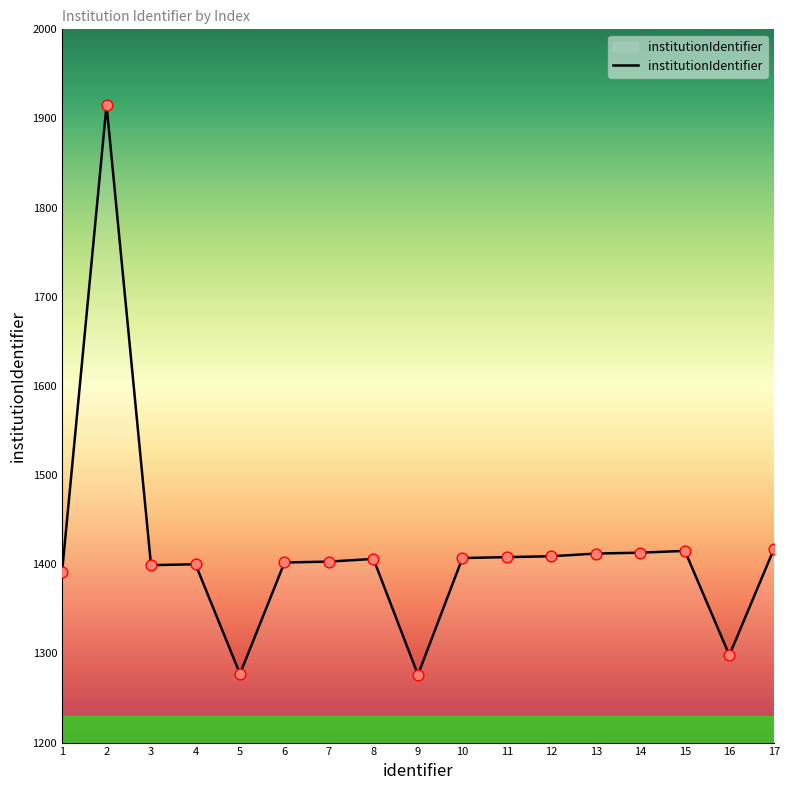

Approximately how many times larger is the value at 10 compared to 4?

1.0